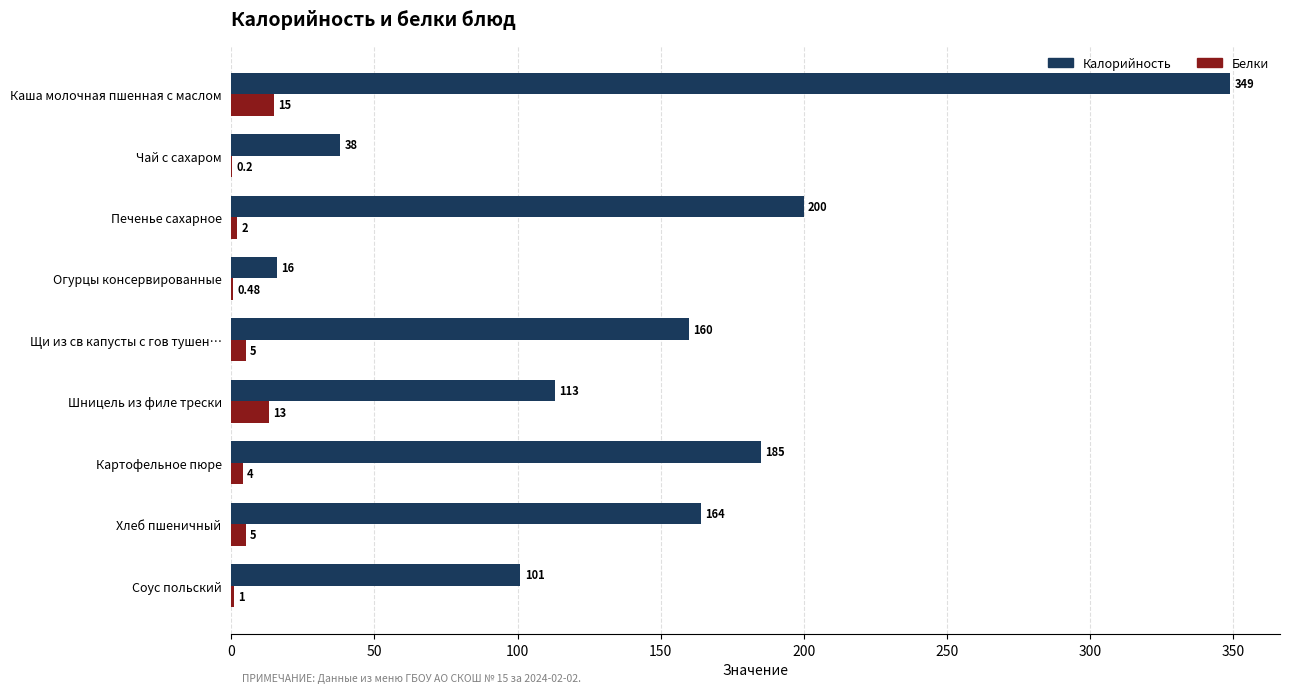

Which series changed the most between Огурцы консервированные and Щи из св капусты с гов тушен…?

Калорийность